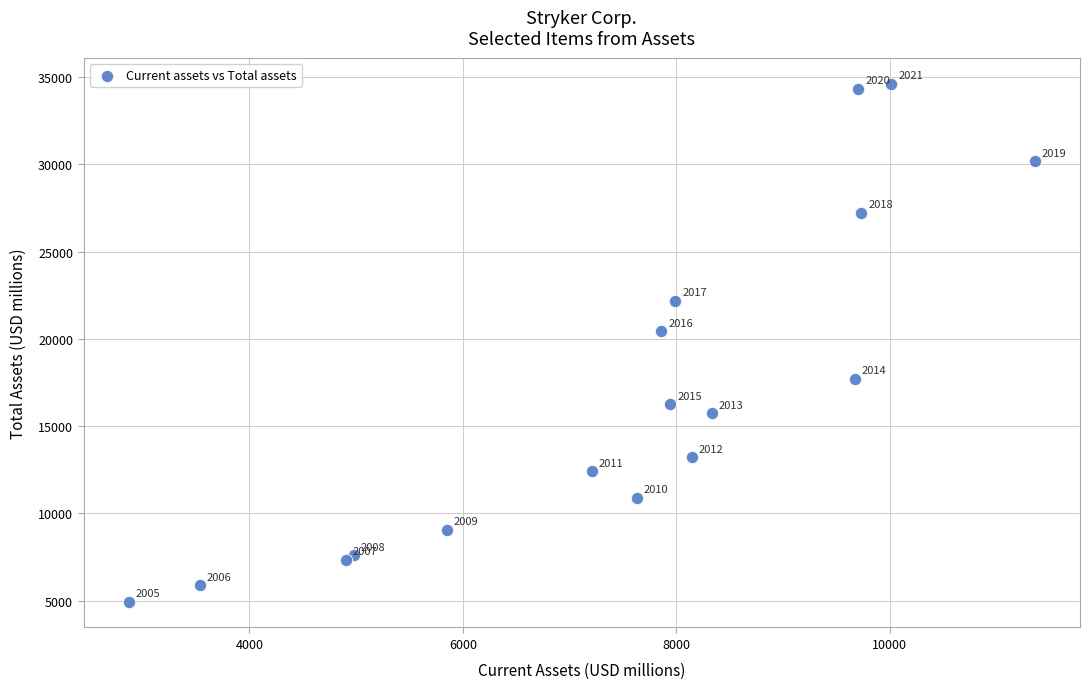

What Y value in the scatter plot is closest to 19787?

20435